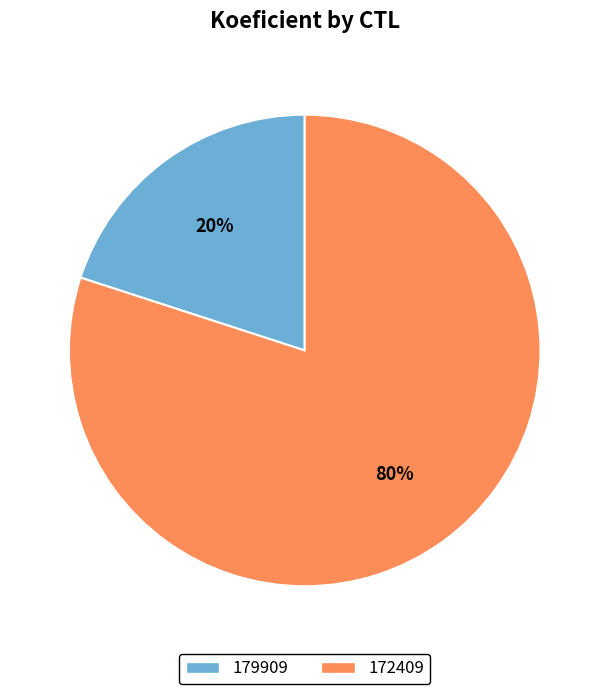

To the nearest percent, what is the combined percentage of 179909 and 172409?

100%